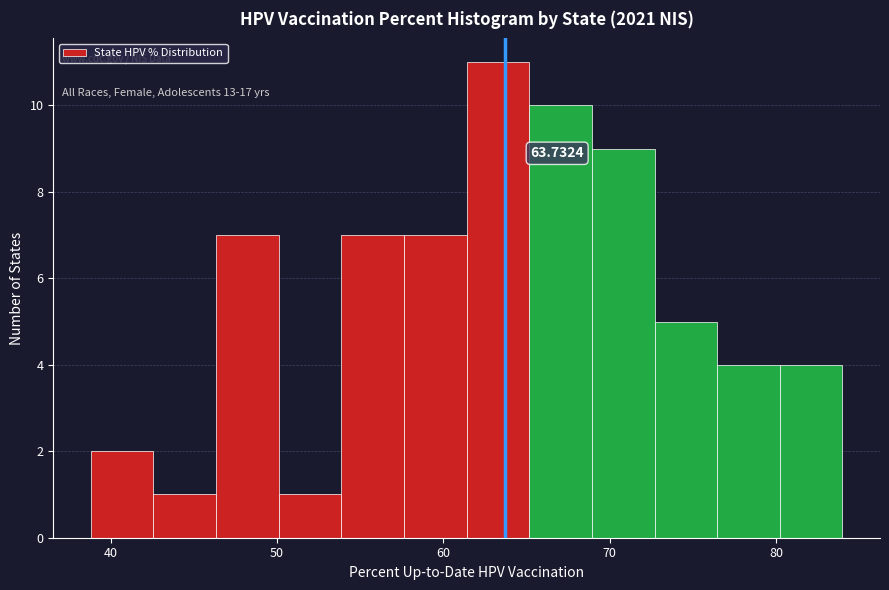

Read against the x-axis, roughly where is the centre of the tallest bar?

63